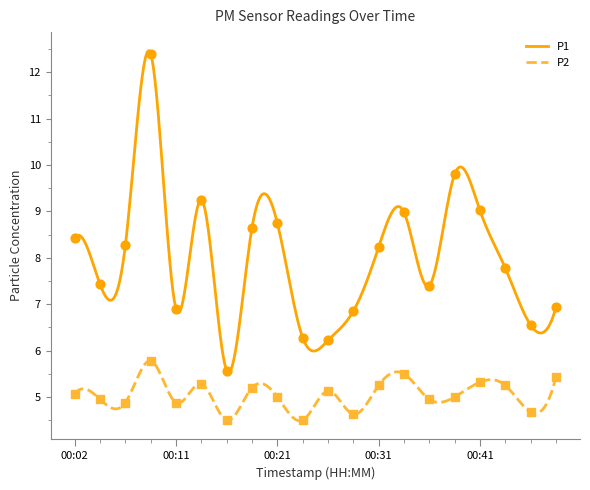

Is the value of P1 at 00:31 greater than the value of P2 at 00:09?

Yes